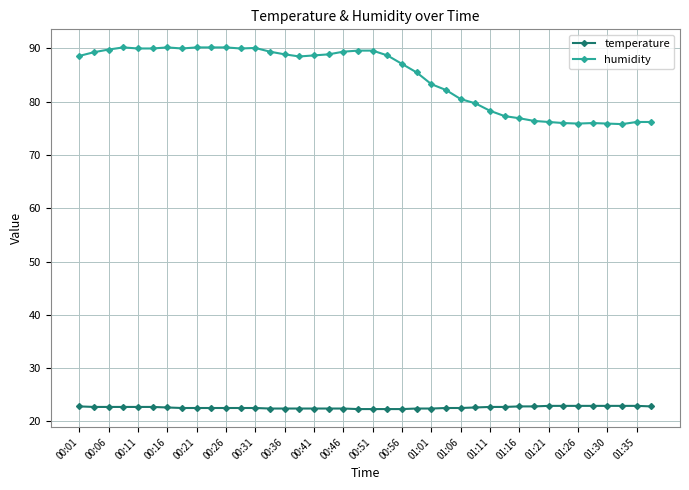

True or false: humidity has more than 1 interior local peaks.

True